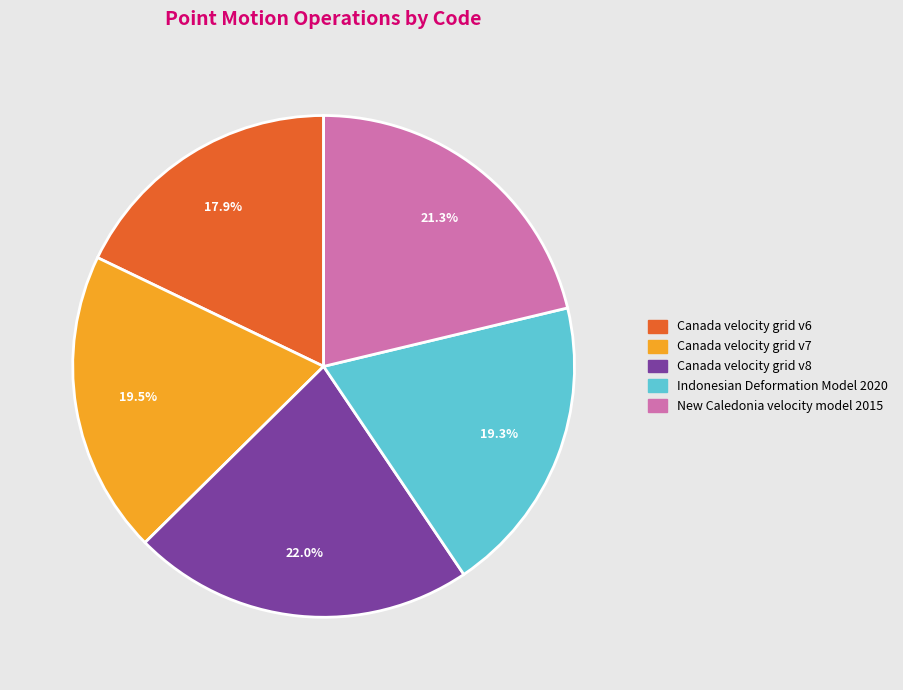

How many segments does this pie chart have?

5